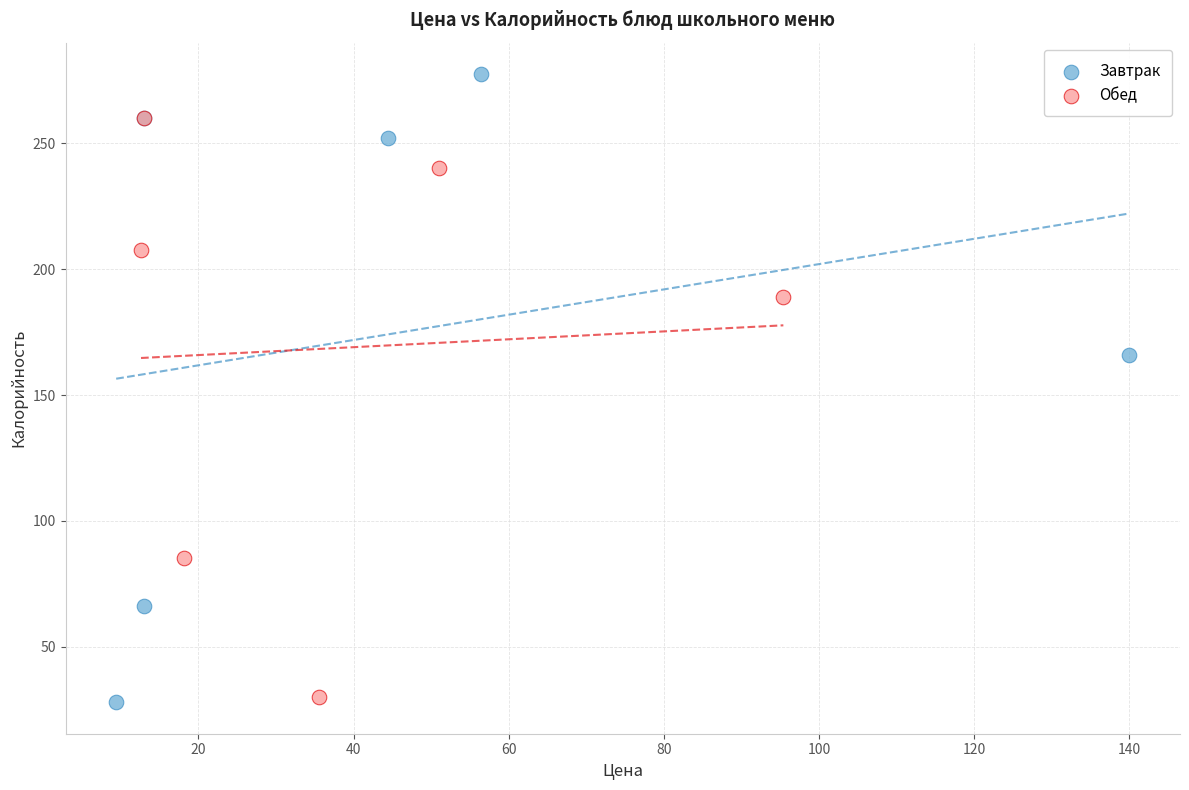

Which series has the largest Y range (max minus min)?

Завтрак